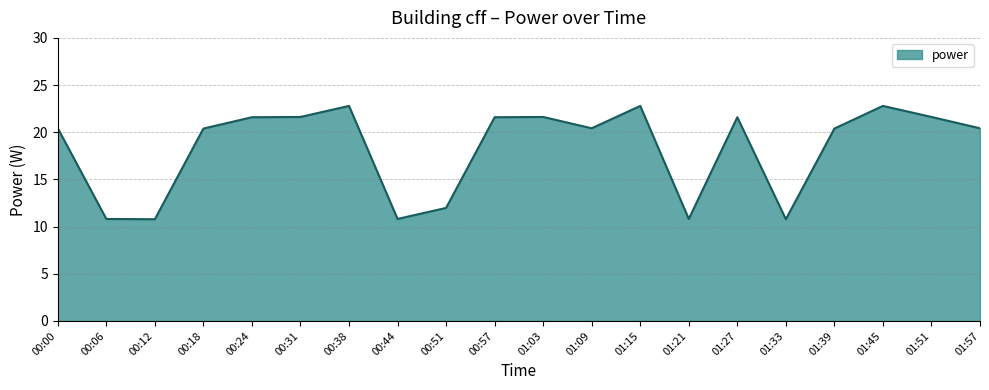

The chart shows a value of 20.4 at 01:09. True or false?

True